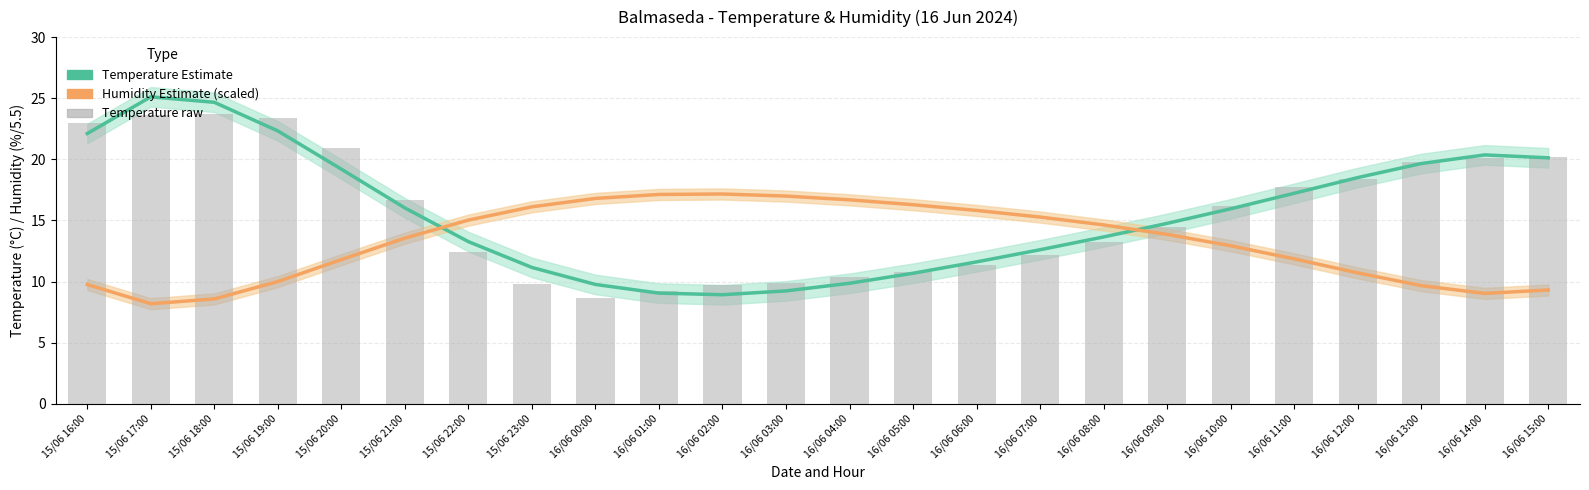

What is the highest value of the Temperature Estimate (°C) series?

25.1